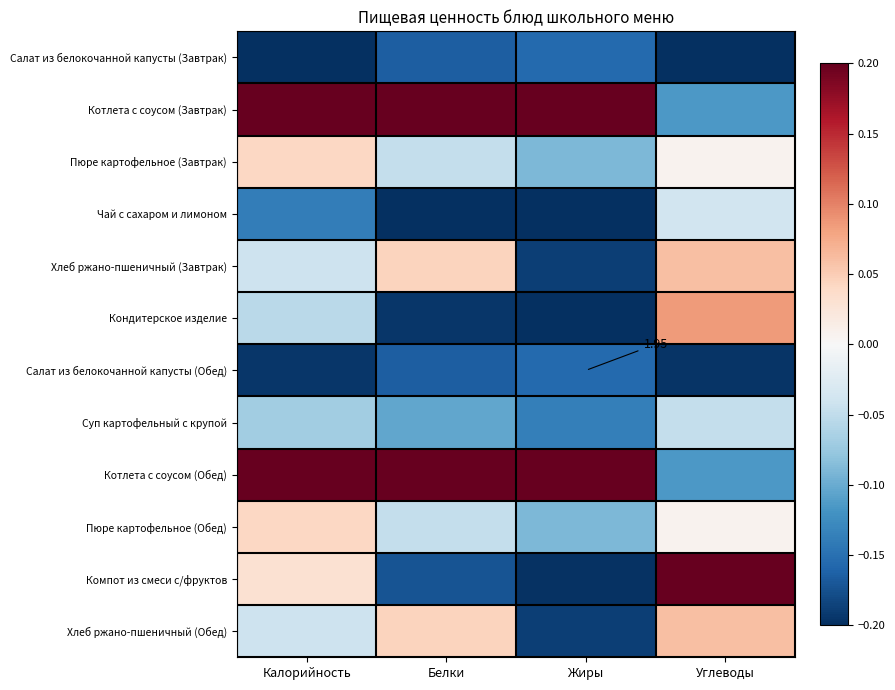

What is the total value across all series at Углеводы?

-0.3